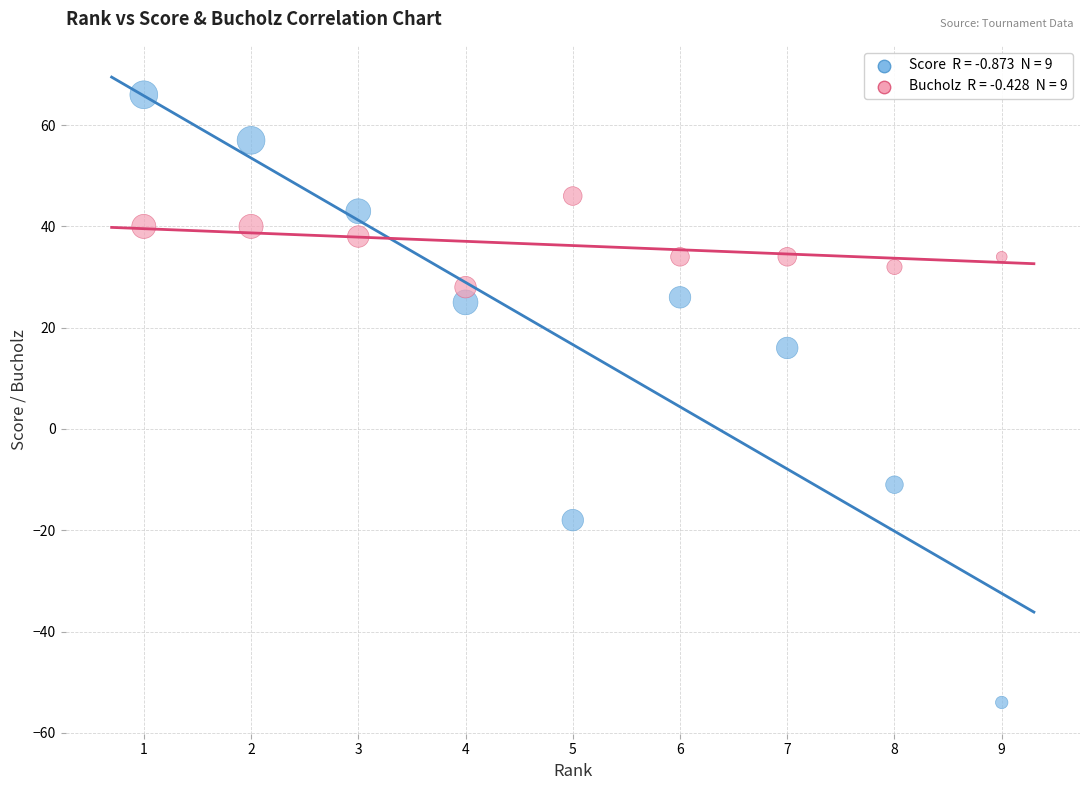

Across all data points, what is the range of X values (max minus min)?

8